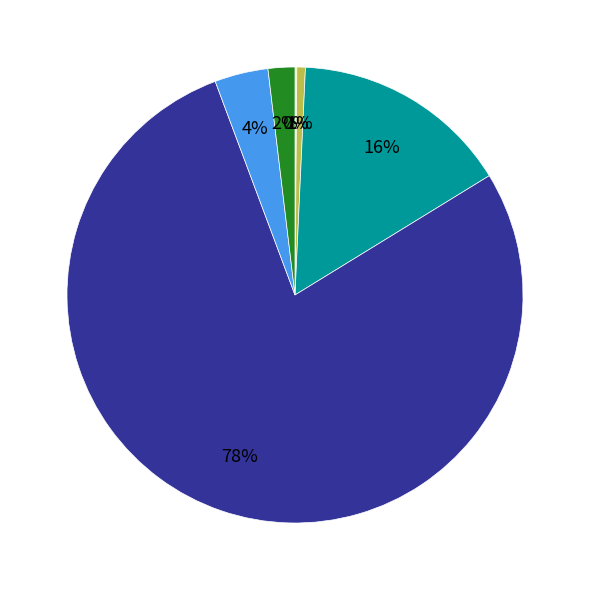

Is there a majority slice in this chart?

Yes